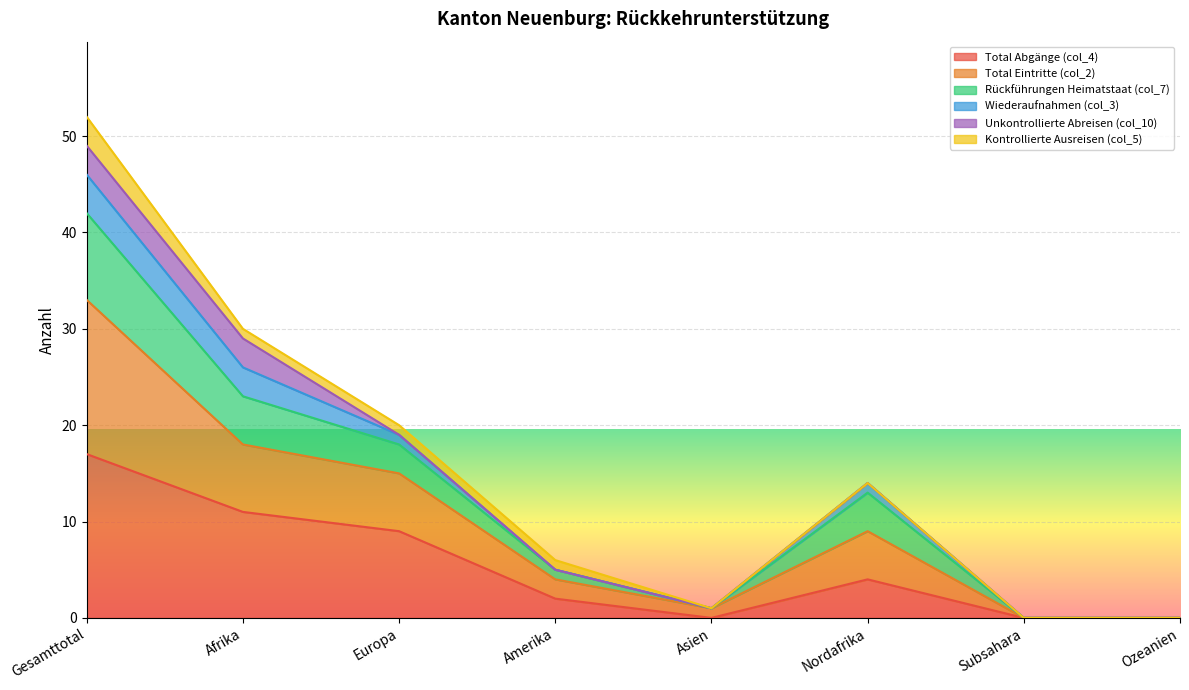

Which category has the lowest value in the Total Abgänge (col_4) series?

Asien